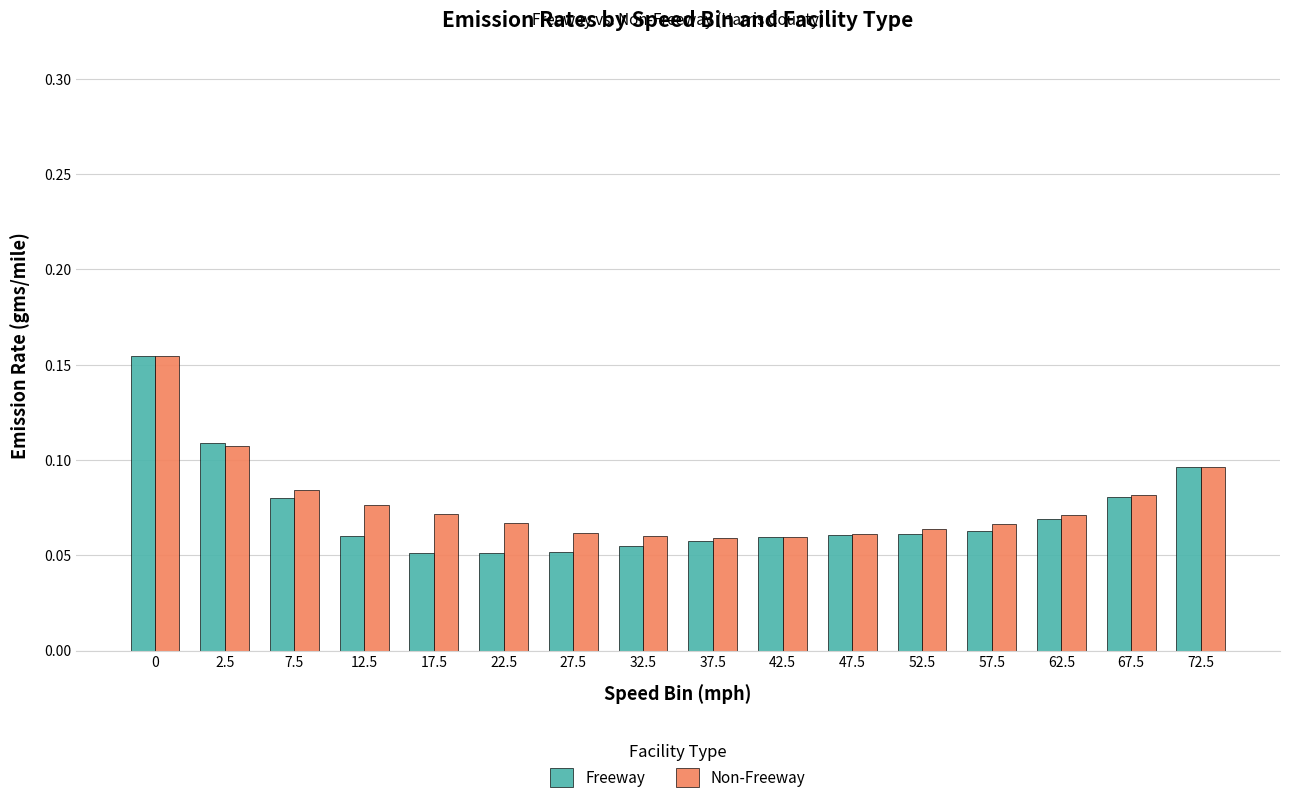

At how many categories does at least one series exceed 0?

16